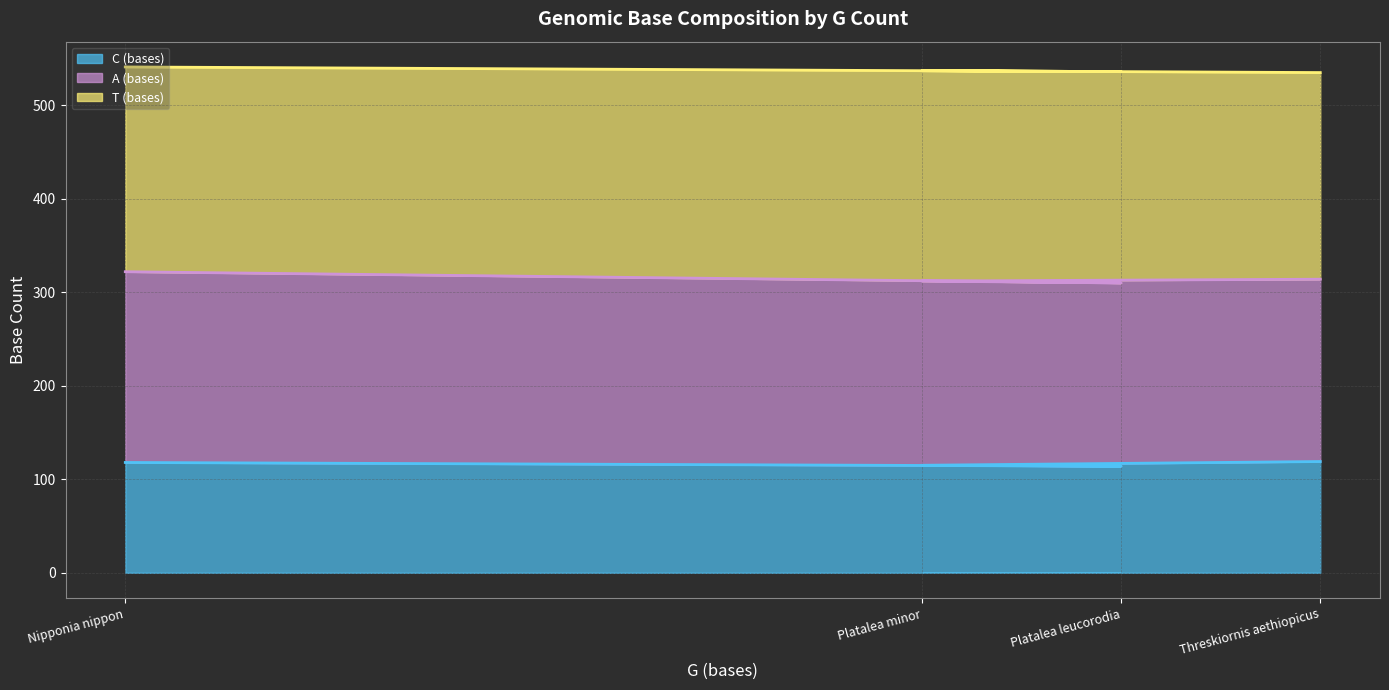

True or false: C (bases) has a value of 119 at Threskiornis aethiopicus.

True